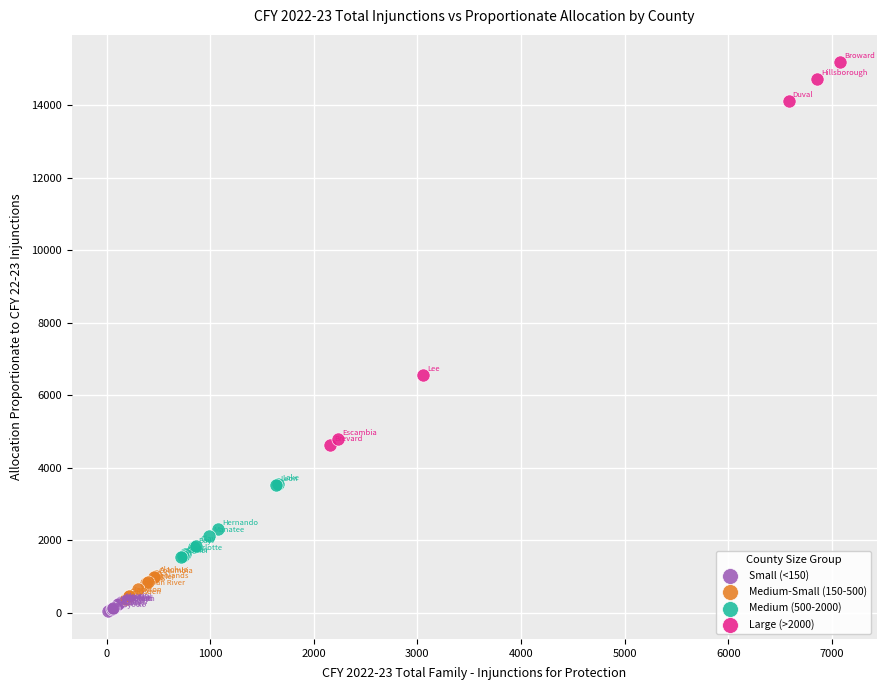

Which series reaches the minimum Y coordinate?

Small (<150)